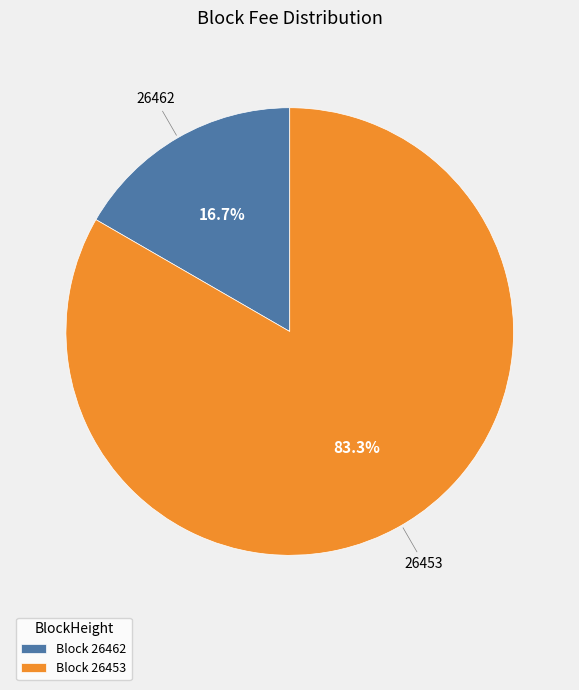

How many segments does this pie chart have?

2